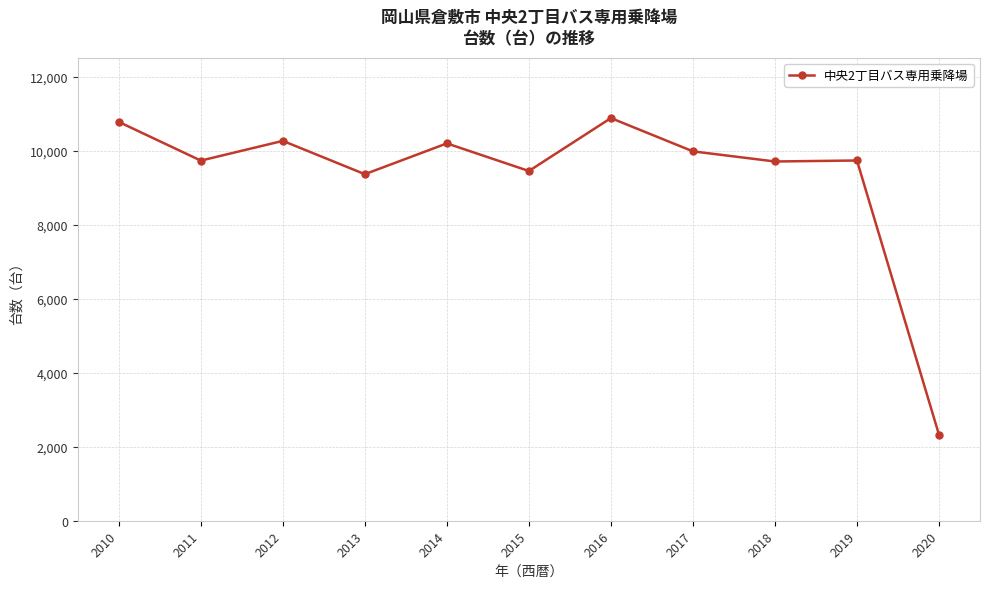

What is the difference between the values at 2019 and 2011?

3